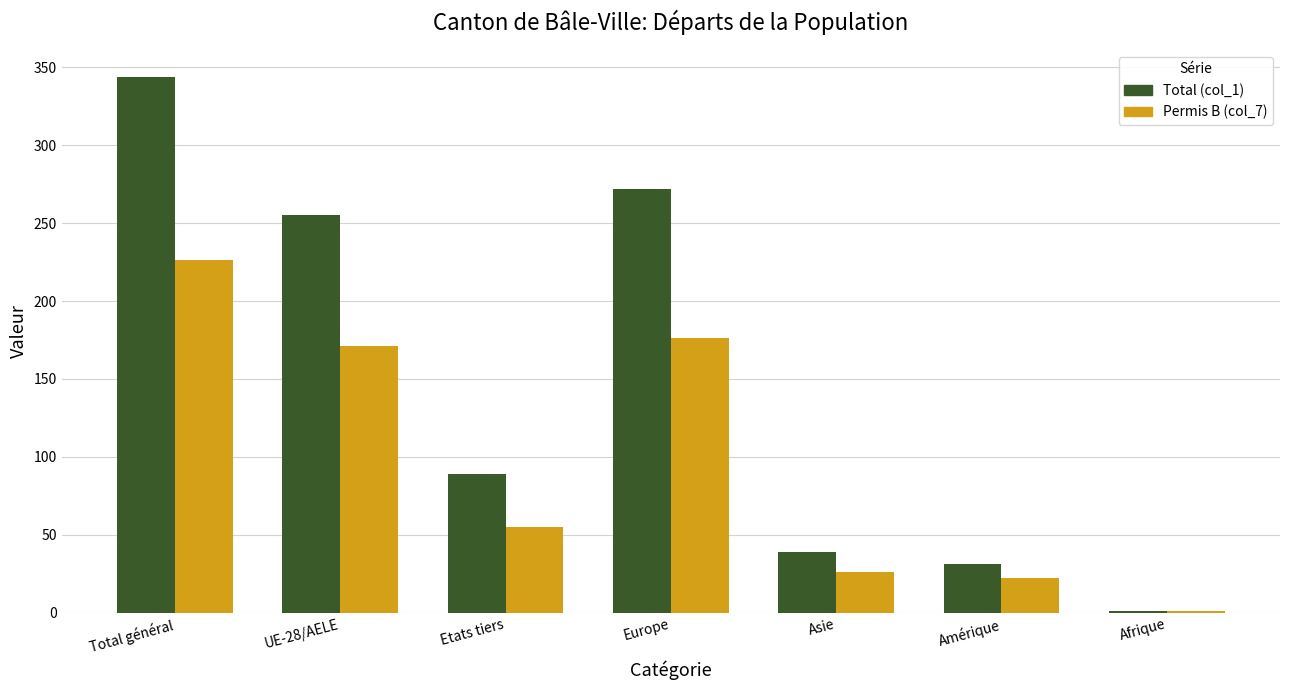

What is the sum of the Permis B (col_7) values at Europe and UE-28/AELE?

347